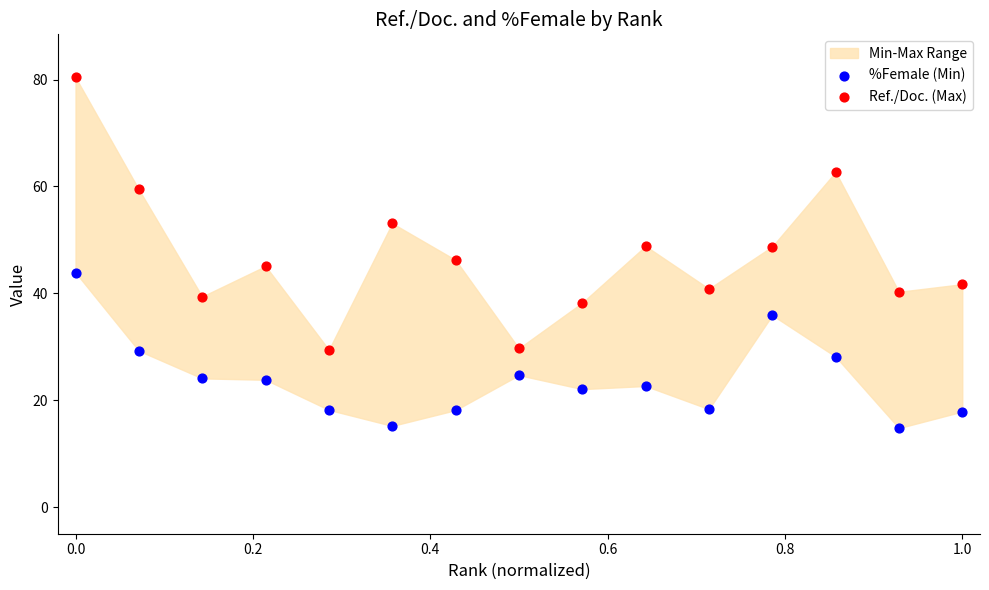

Which series has the largest Y range (max minus min)?

Ref./Doc. (Max)